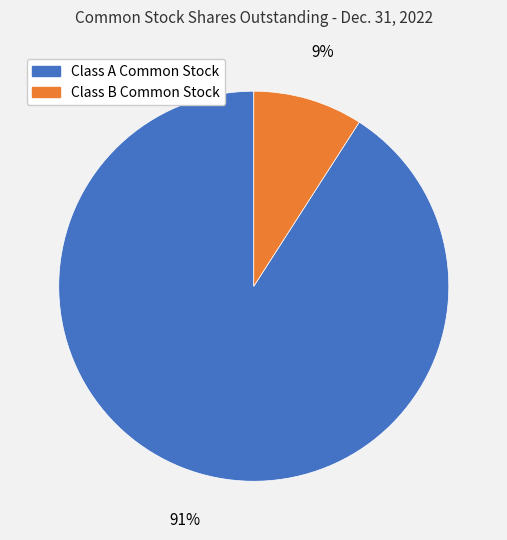

Which category has the smallest portion of the pie?

Class B Common Stock